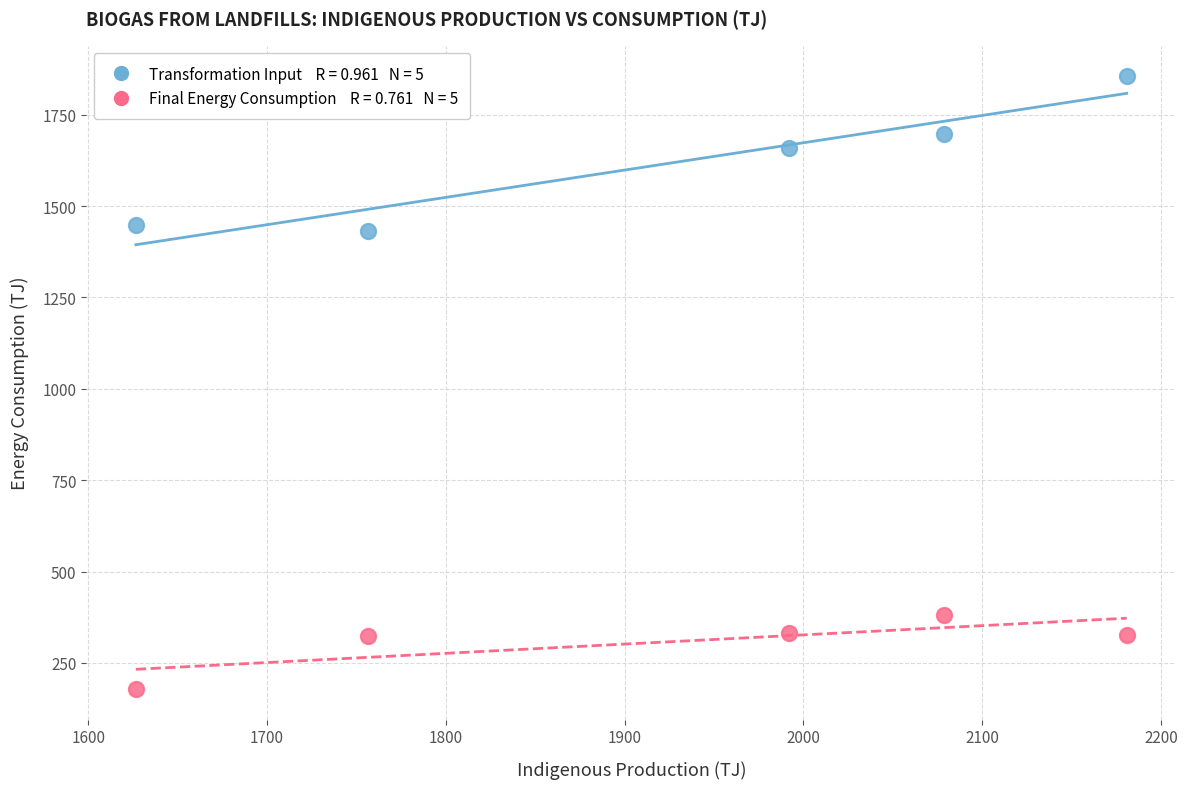

Across all data points, what is the range of Y values (max minus min)?

1676.9